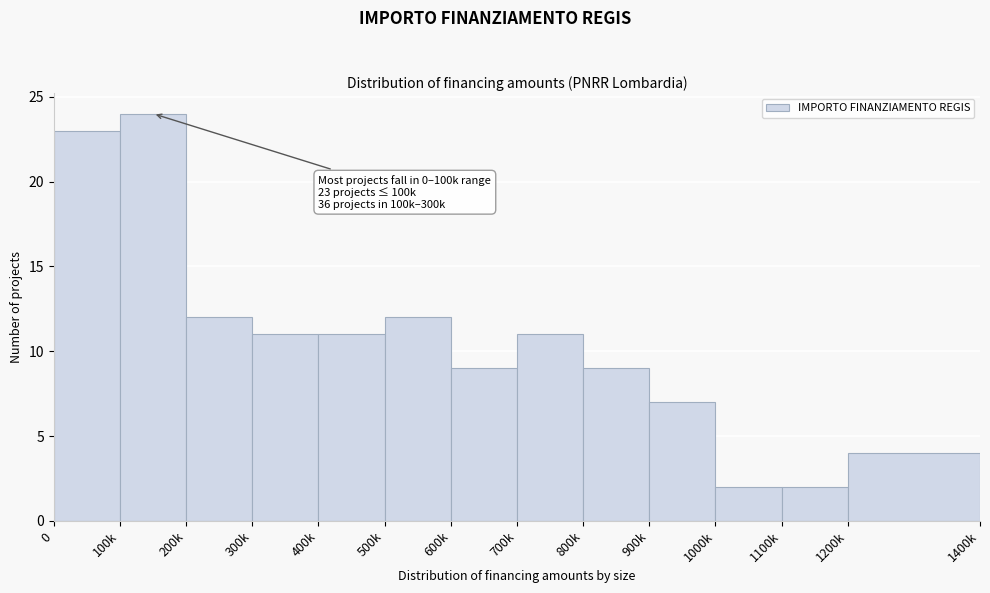

Reading right to left, transcribe all the data shown in this chart.

4	2	2	7	9	11	9	12	11	11	12	24	23